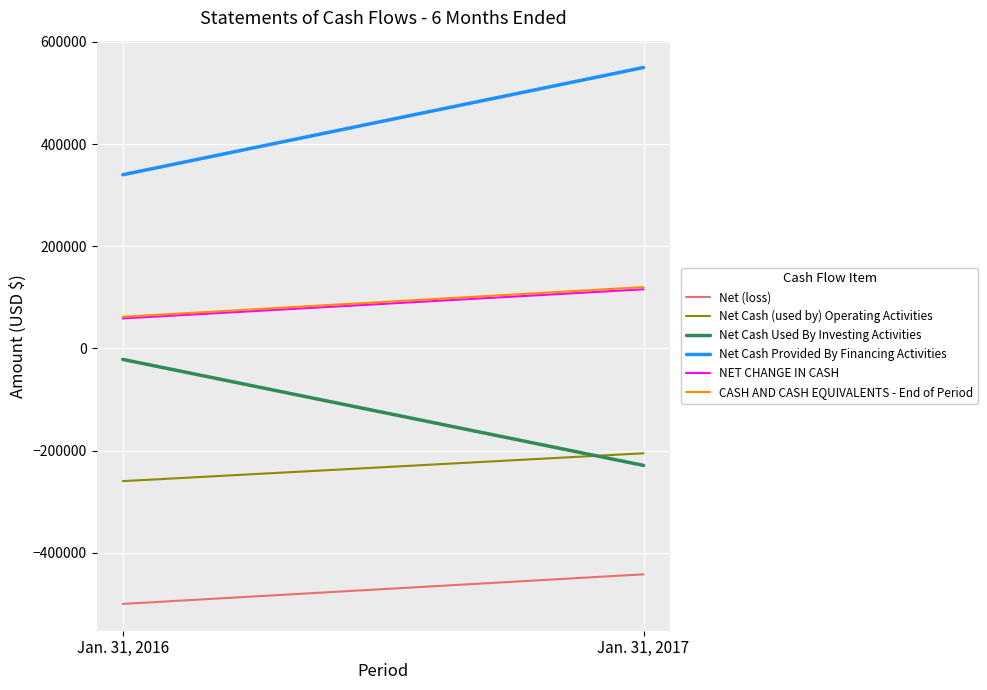

Between Jan. 31, 2016 and Jan. 31, 2017, which series saw the biggest shift?

Net Cash Provided By Financing Activities